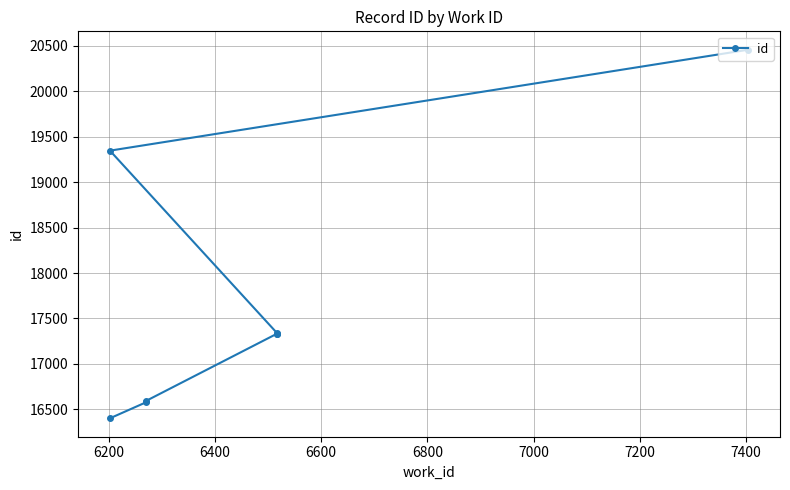

Does the chart display data point markers on the line(s)?

Yes